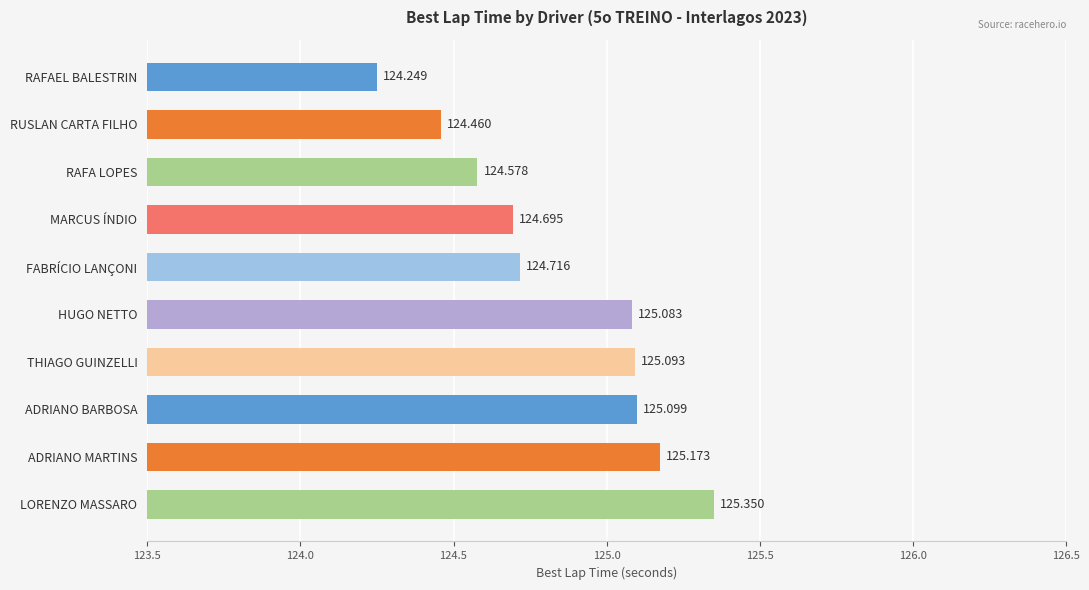

Between ADRIANO MARTINS and MARCUS ÍNDIO, which is larger?

ADRIANO MARTINS